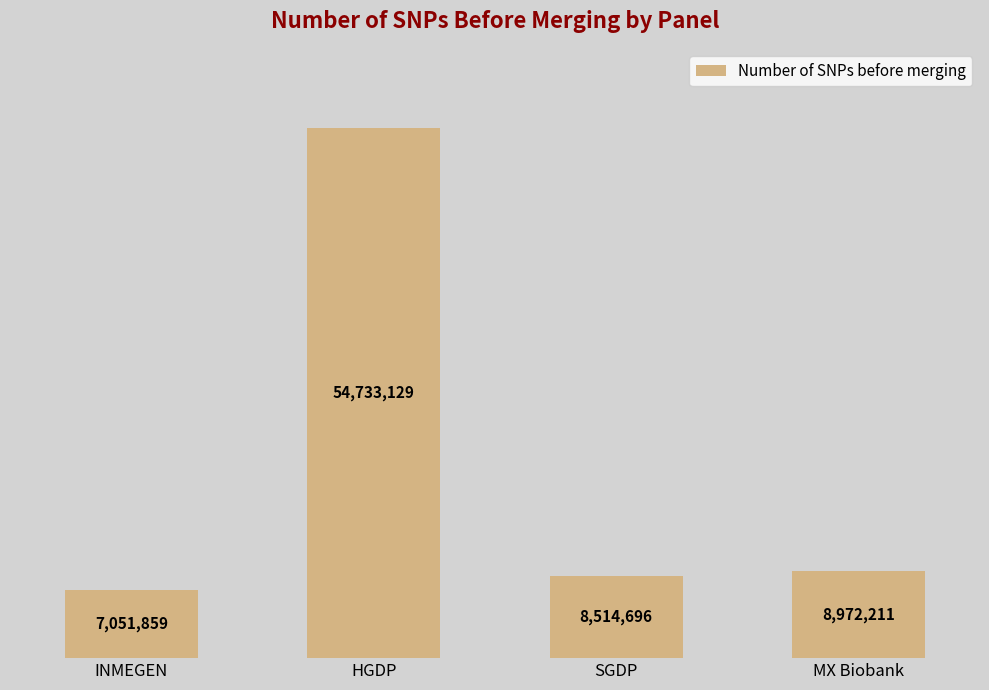

What is the label of the 4th bar from the right?

INMEGEN